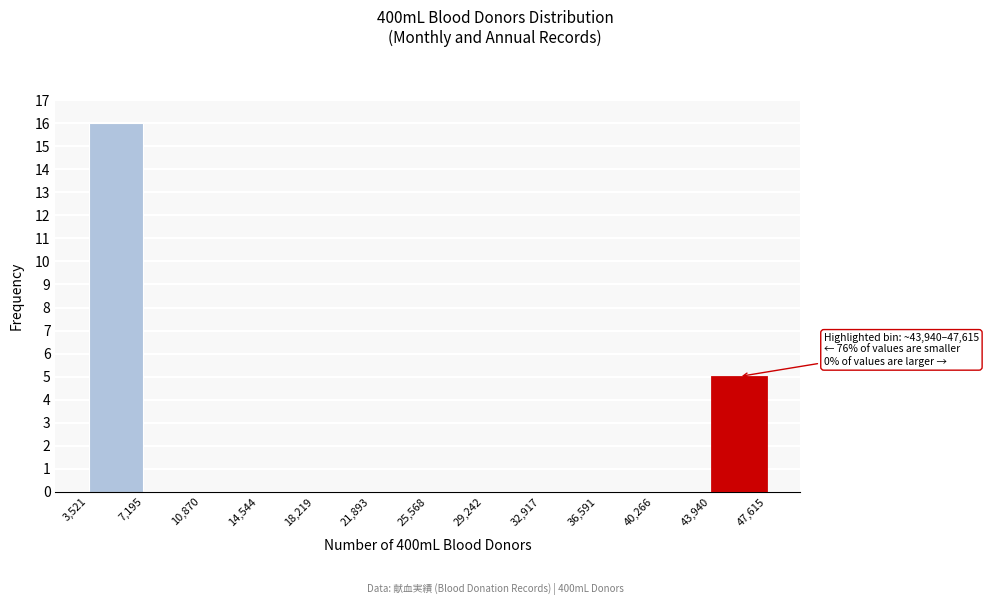

Which range on the x-axis has the tallest bar?

3,521 to 7,195